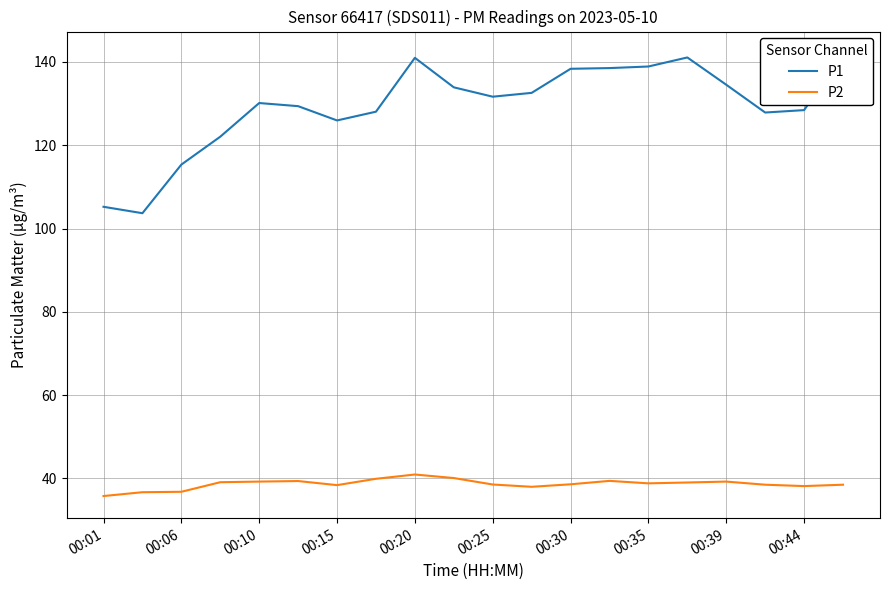

The value of P2 at 00:06 is 36.8. True or false?

True